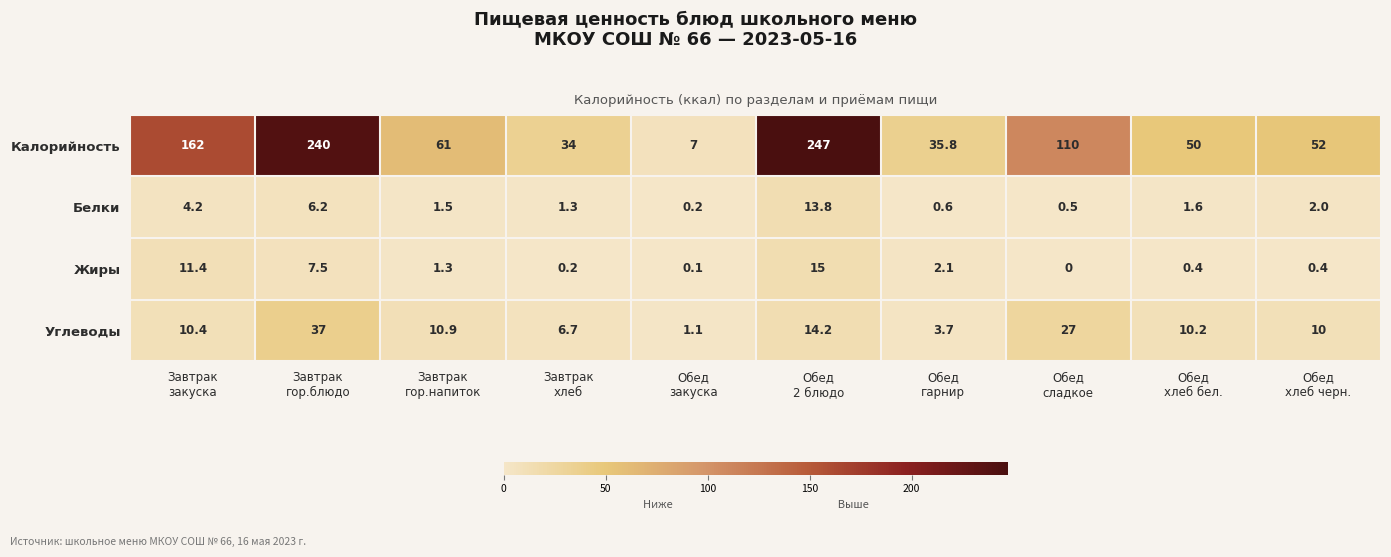

Which series has the largest range (max minus min)?

Калорийность